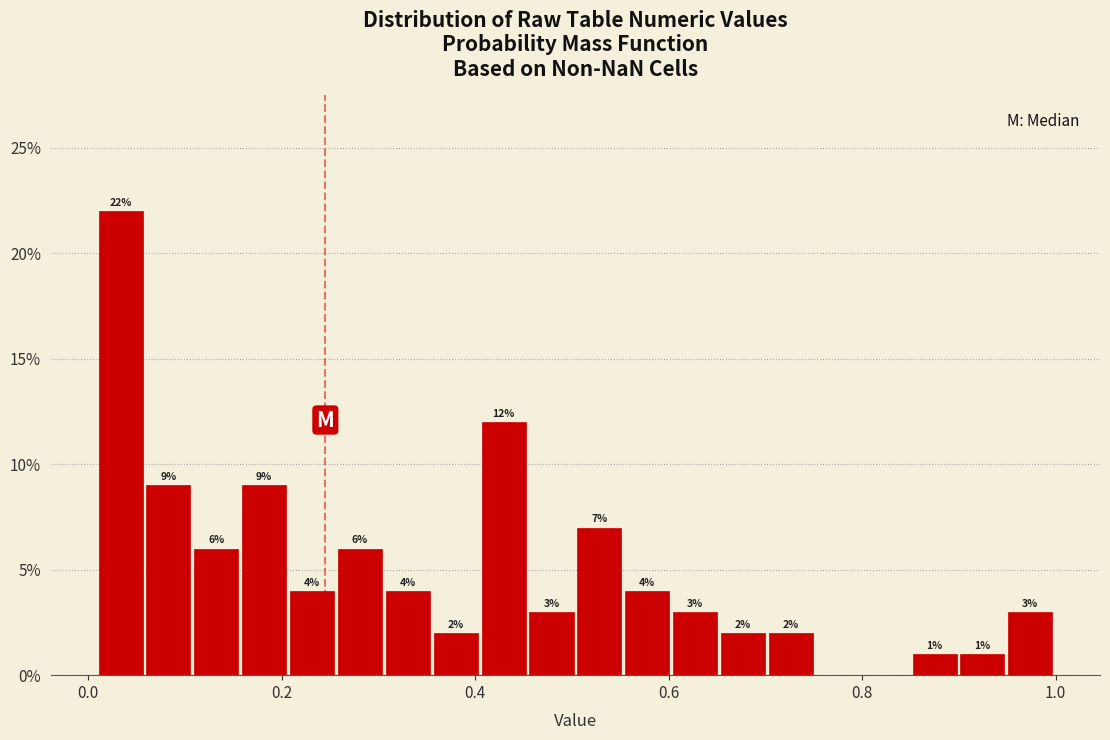

Read against the x-axis, roughly where is the centre of the tallest bar?

0.04